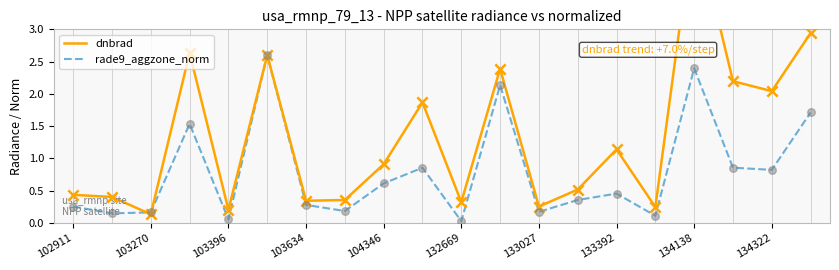

Which series has the largest total across all categories?

dnbrad